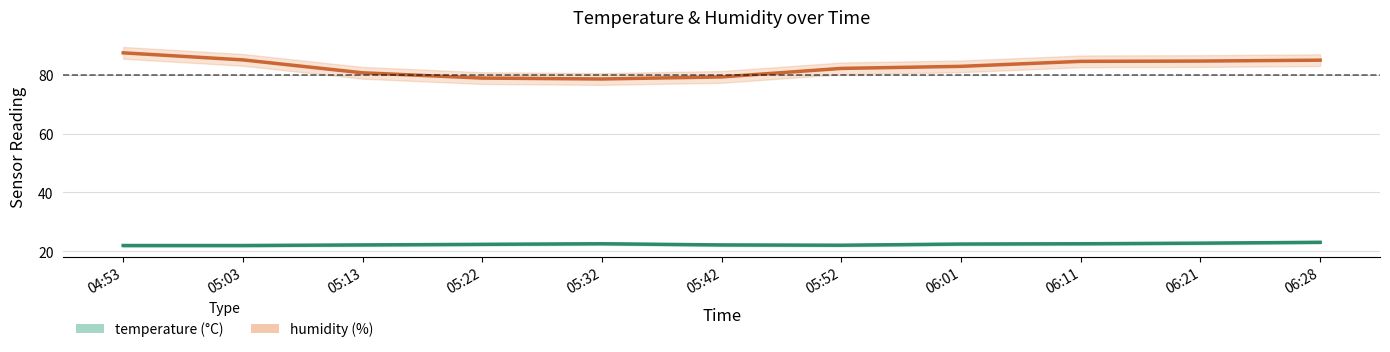

What is the lowest value of the temperature series?

21.9